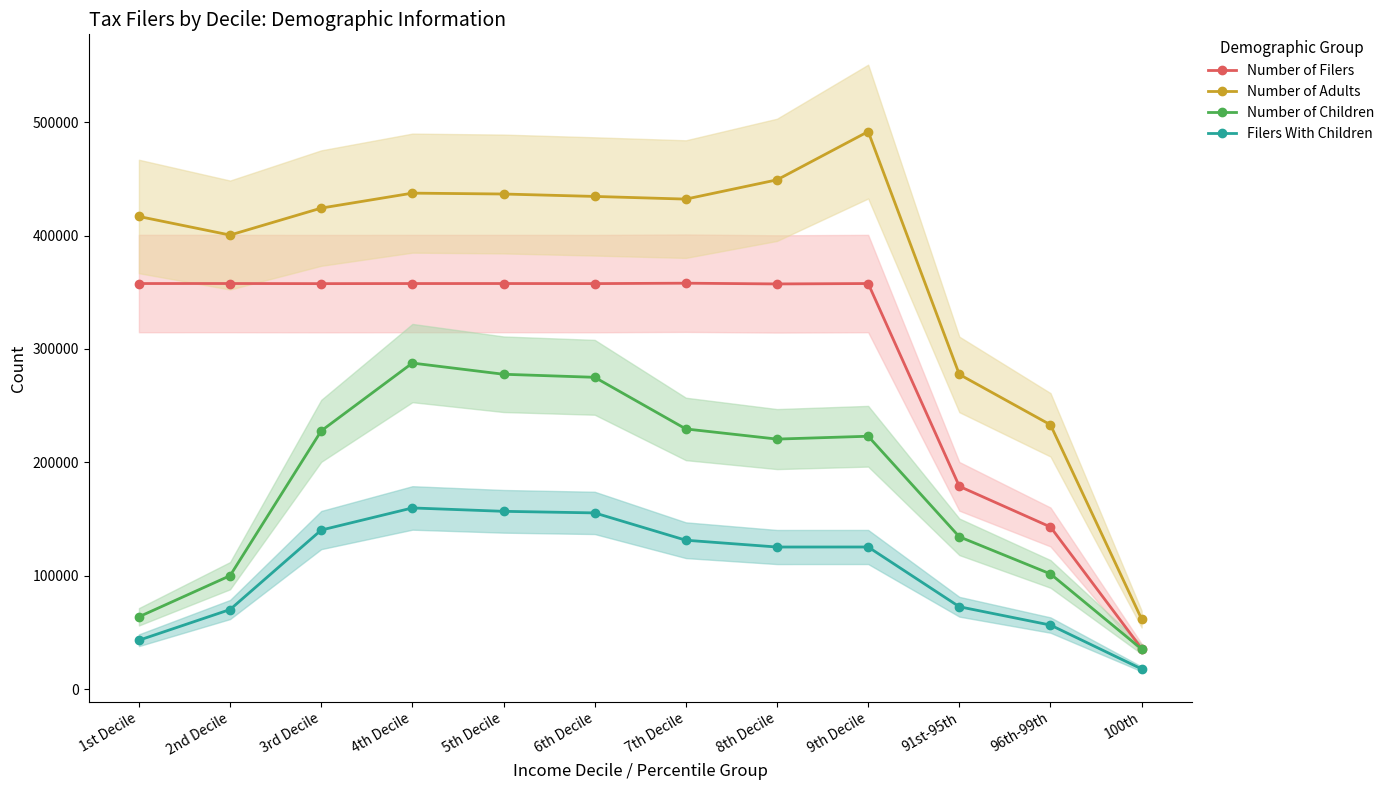

Rank the series at 6th Decile from lowest to highest value.

Filers With Children, Number of Children, Number of Filers, Number of Adults